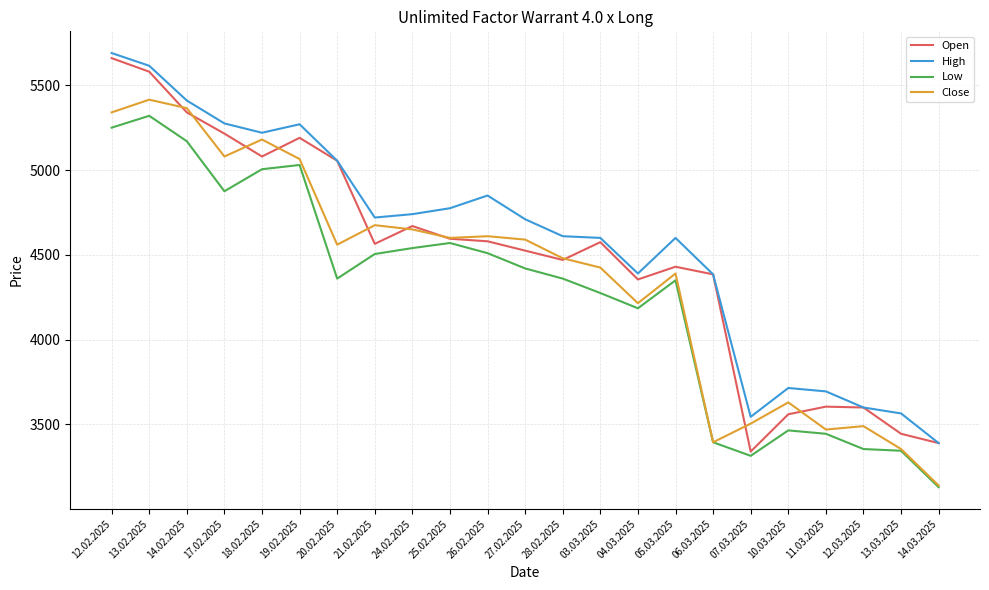

Which series changed the most between 21.02.2025 and 05.03.2025?

Close